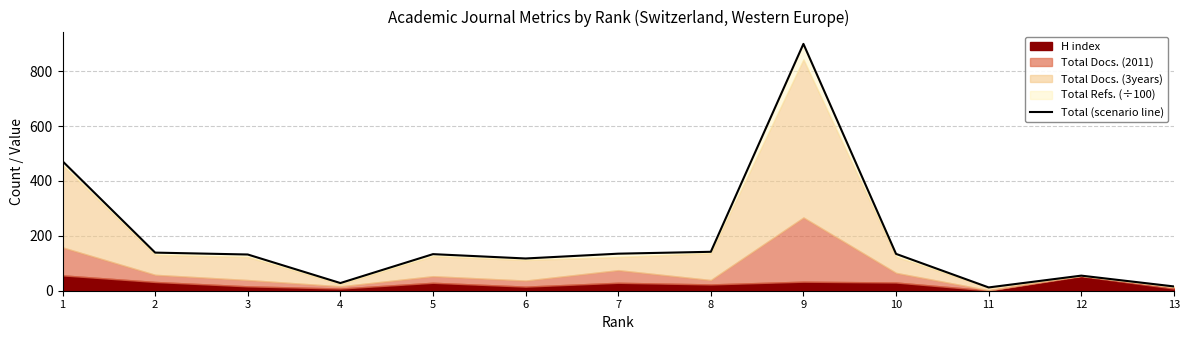

List the labels in order of value, smallest first.

11, 13, 4, 12, 6, 3, 5, 10, 7, 2, 8, 1, 9